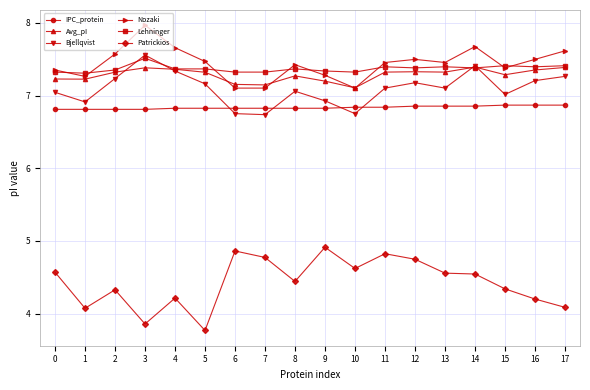

What is the difference between the Avg_pI values at 7 and 11?

0.2